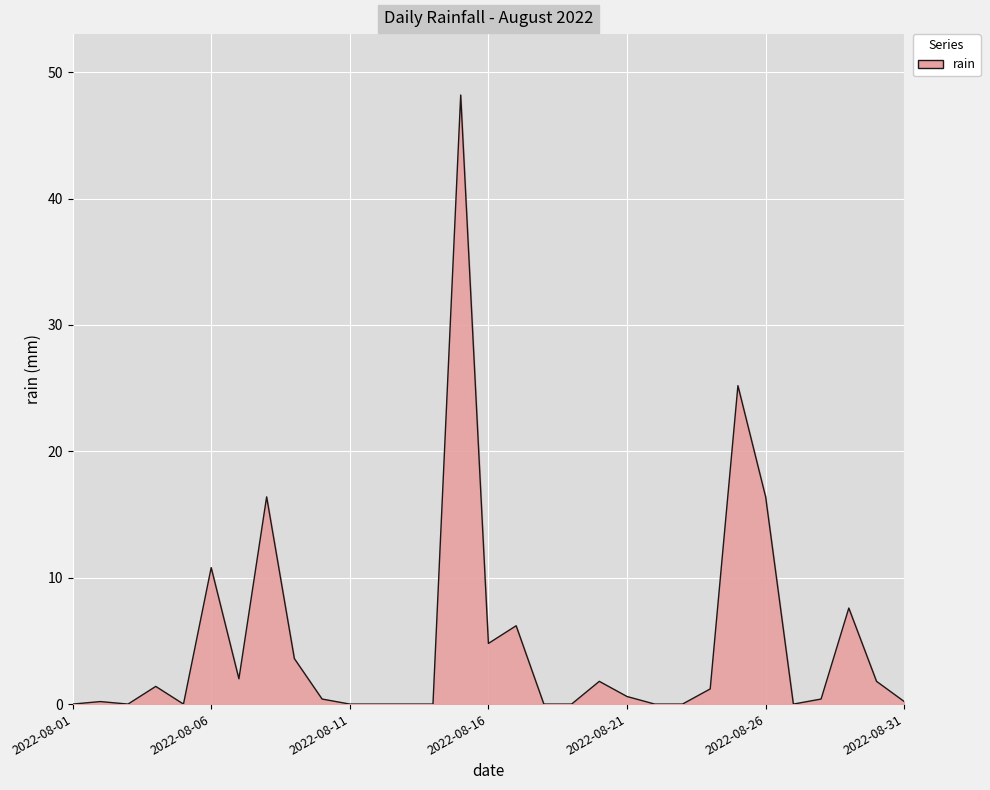

What is the maximum value shown in the chart?

48.2